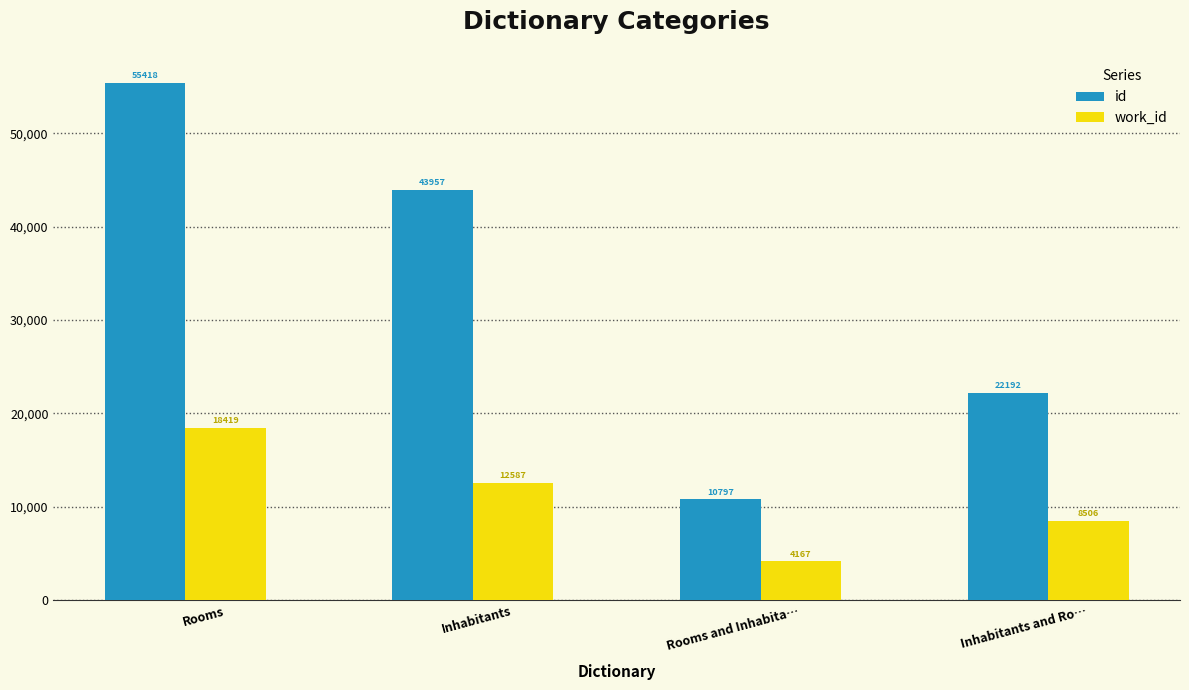

List the series in order of their overall mean, highest first.

id, work_id